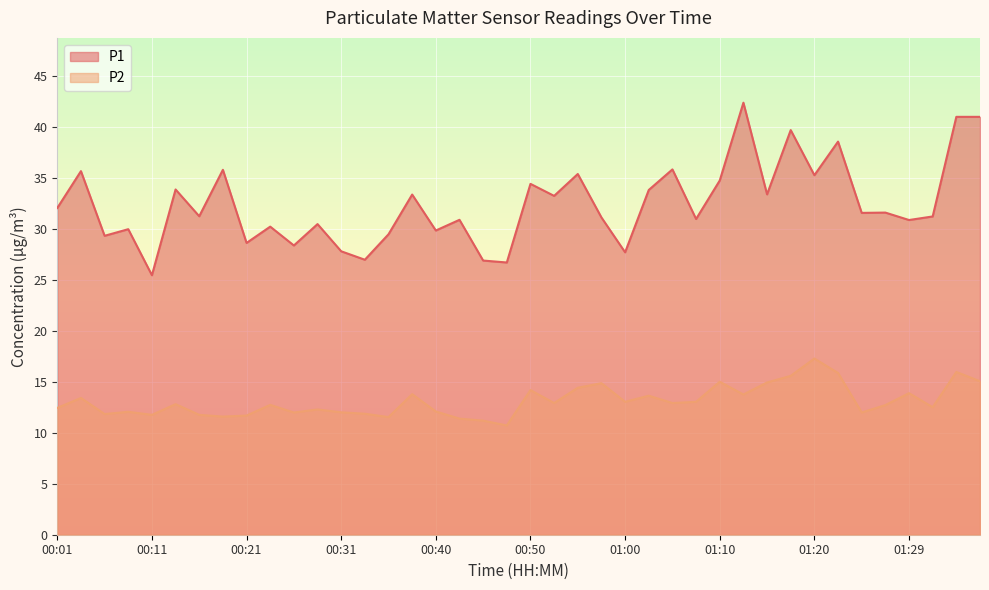

True or false: P2 and P1 intersect in this chart.

False